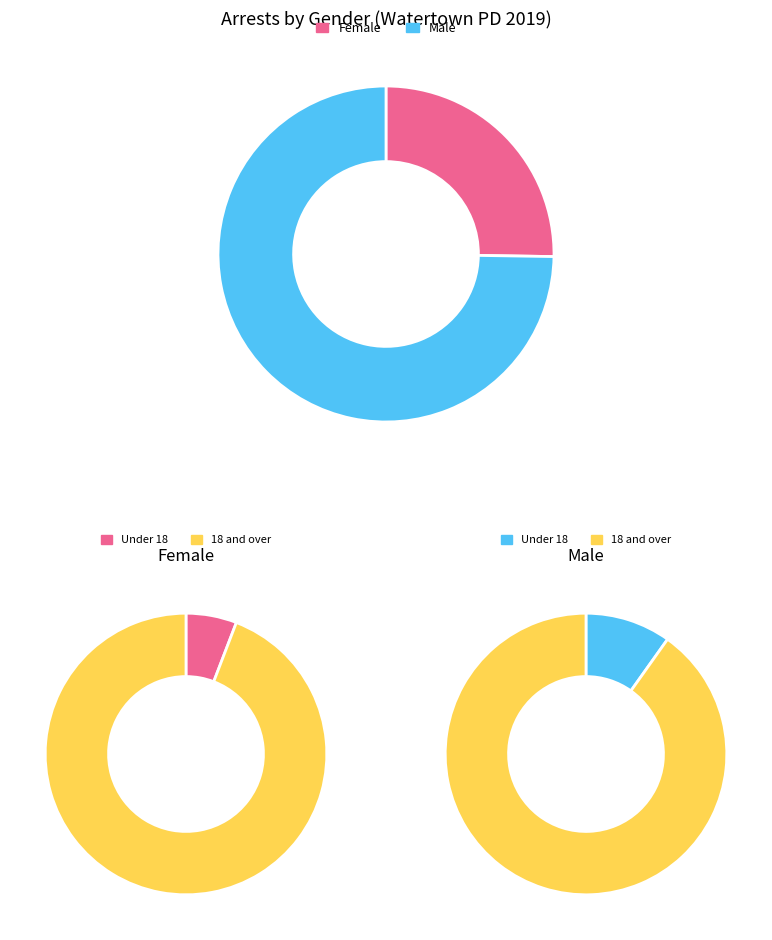

Does Male represent more than half of the total?

Yes